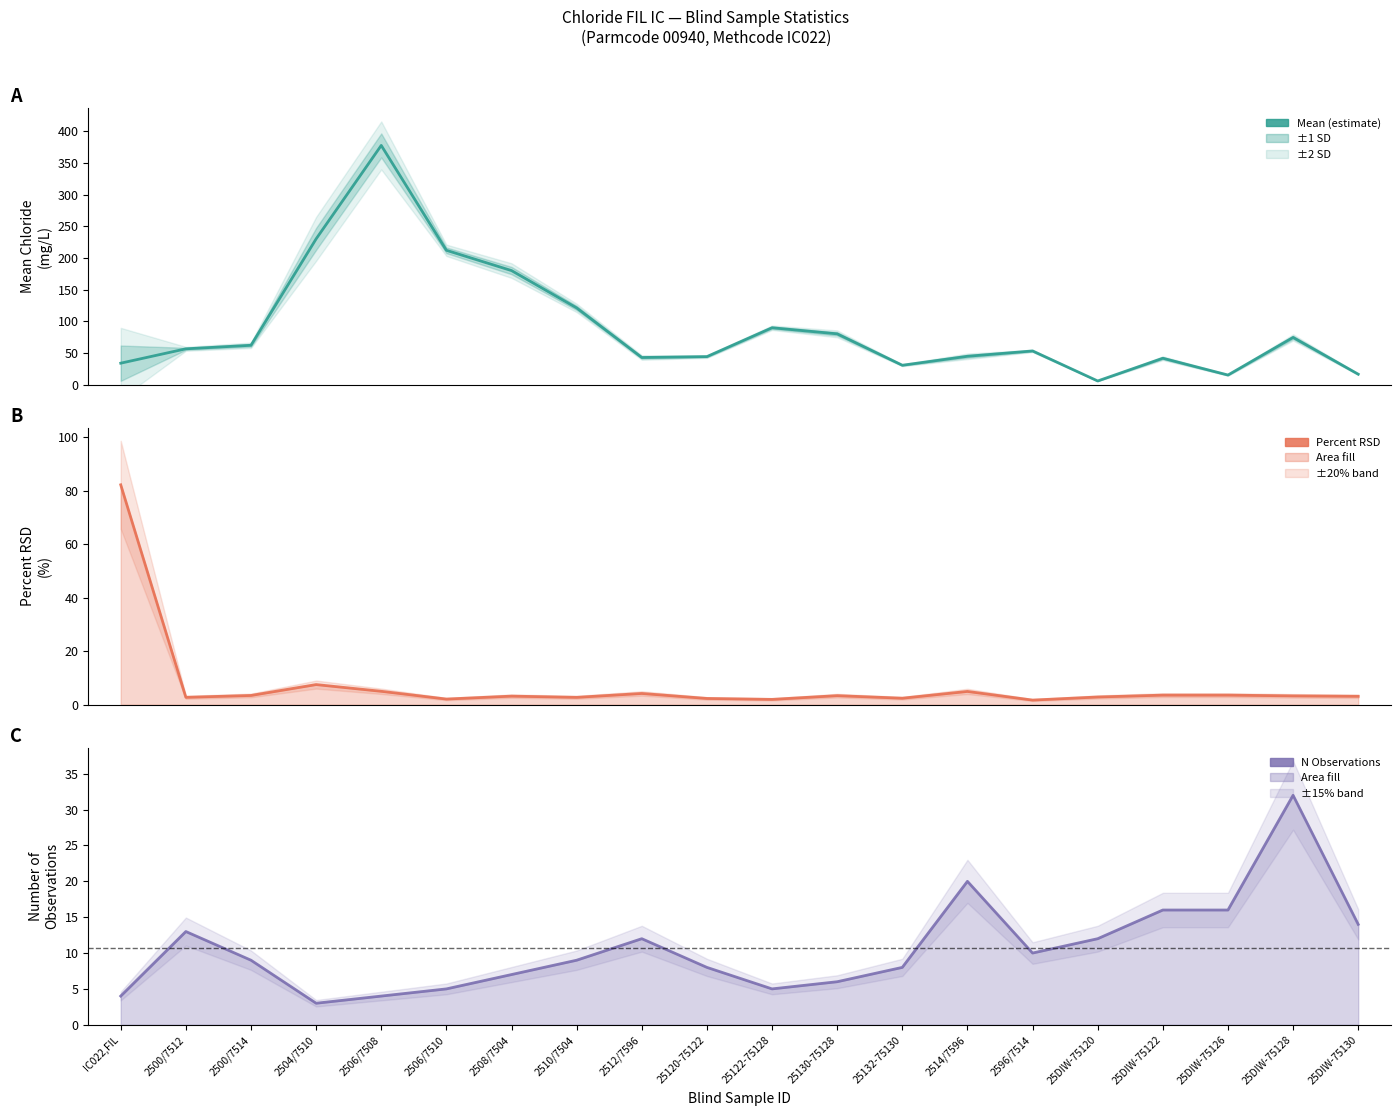

Where is the first local minimum for Mean?

2512/7596